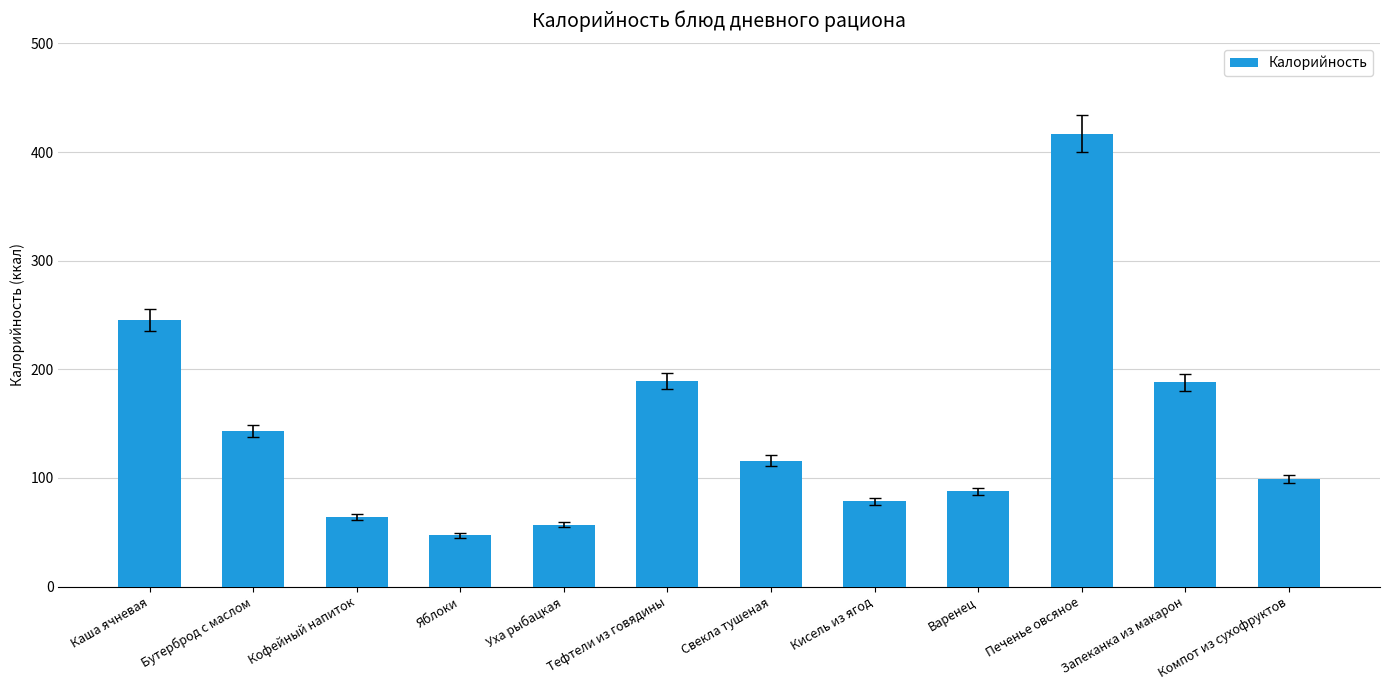

Are the bars horizontal?

No